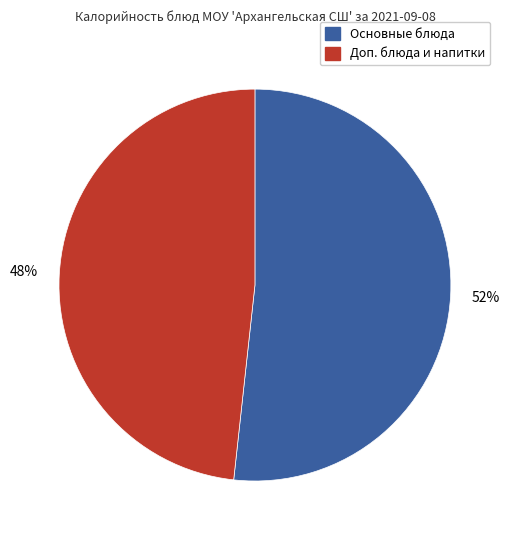

To the nearest percent, what is the average slice percentage?

50%